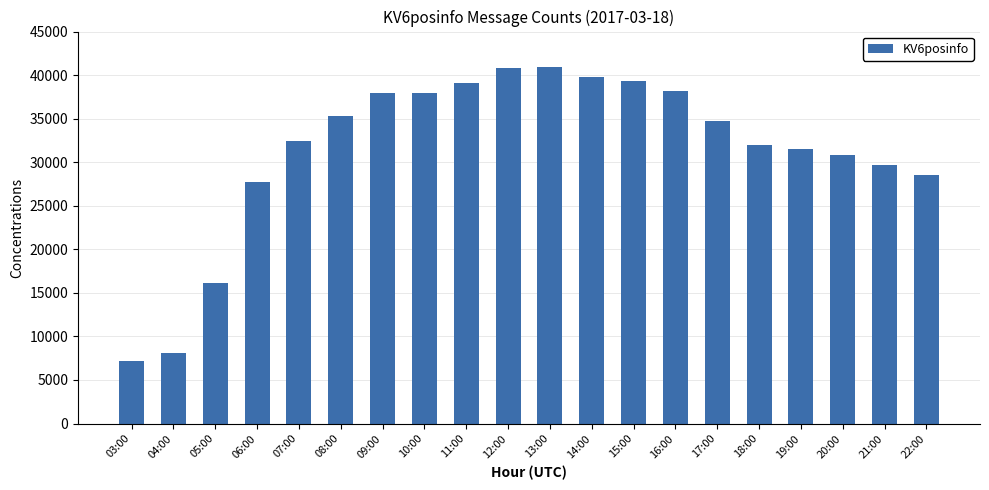

Are the bars horizontal?

No